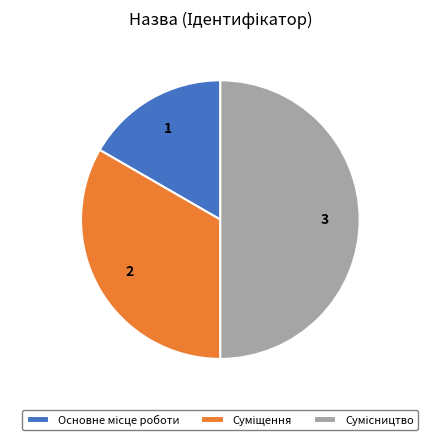

Count the number of slices in the pie.

3